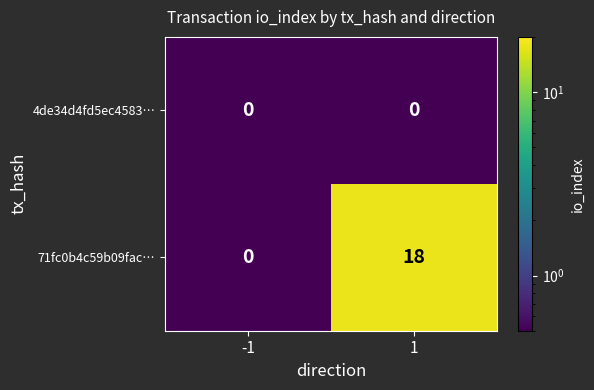

List the series in order of their overall mean, highest first.

71fc0b4c59b09fac…, 4de34d4fd5ec4583…